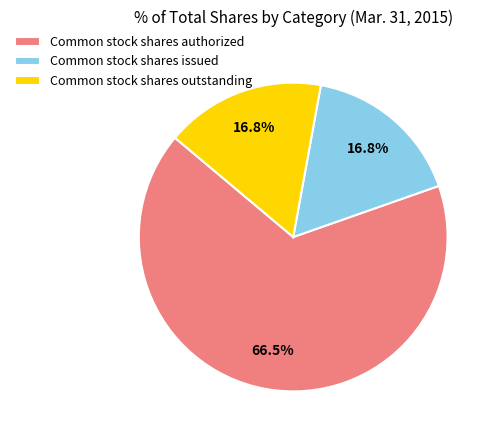

Which slice is the largest?

Common stock shares authorized